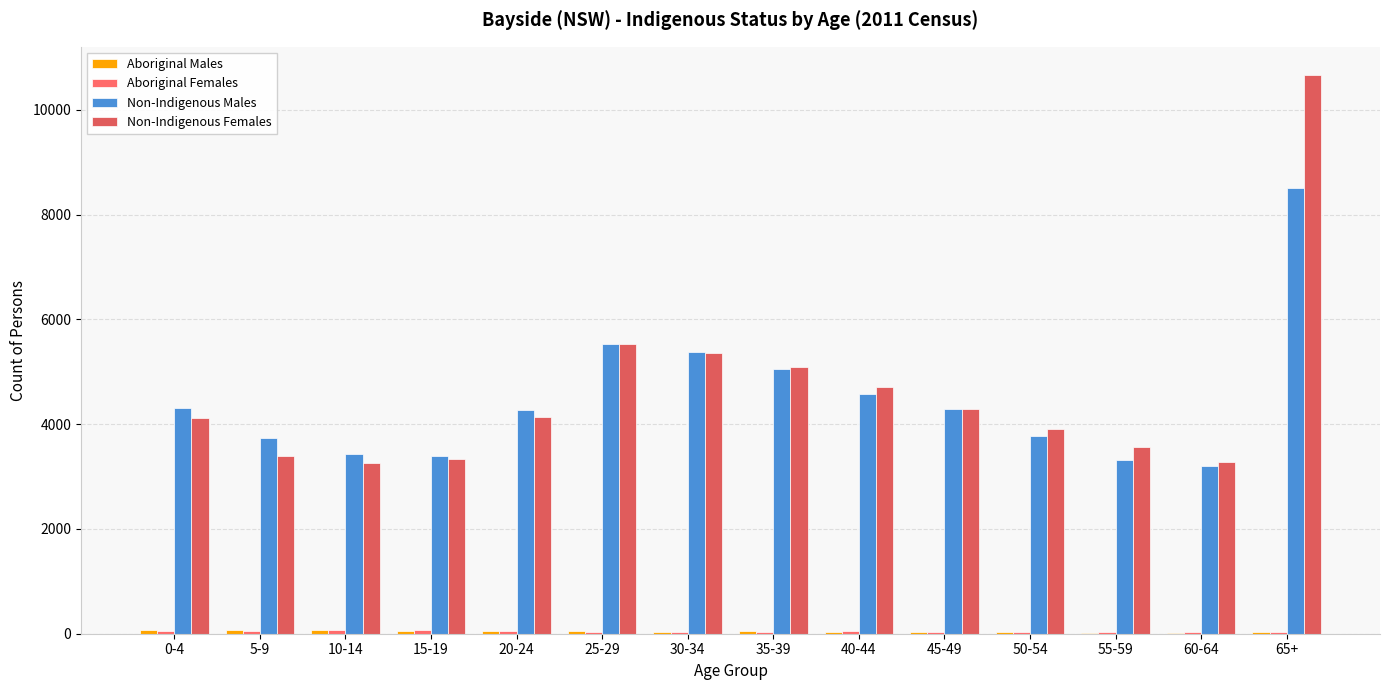

At which label is Non-Indigenous Females closest to 6960?

25-29